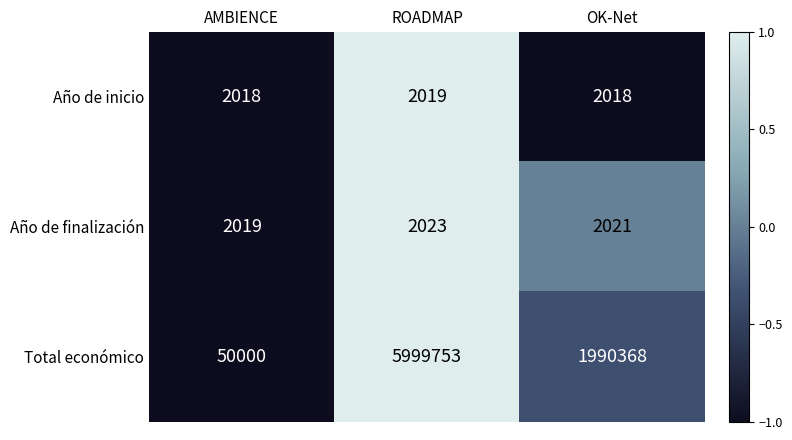

How many categories are shown in the chart?

3